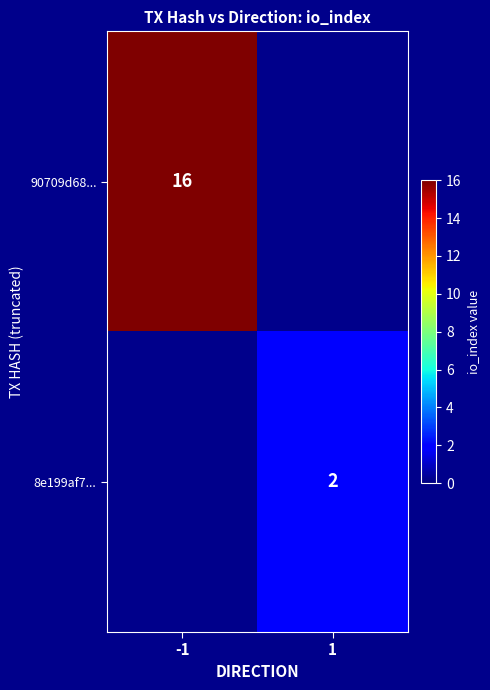

The value of 8e199af7... at 1 is 3. True or false?

False